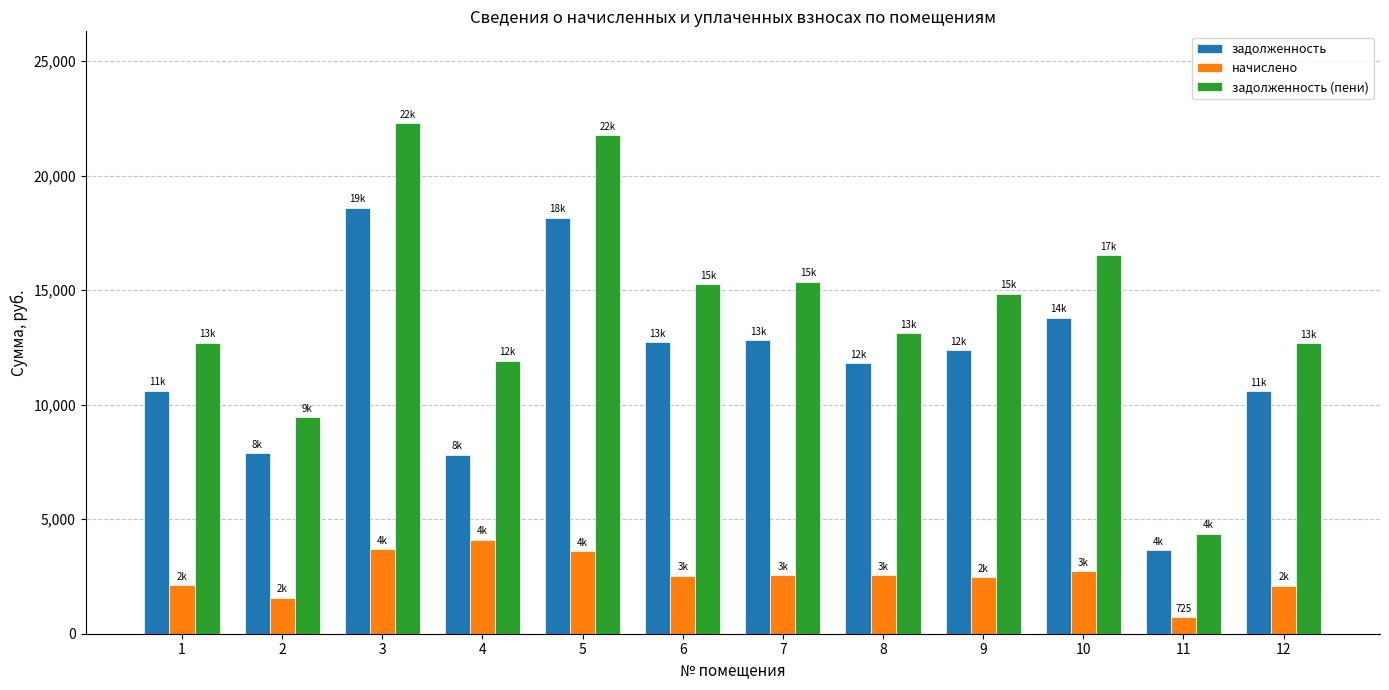

Is it true that задолженность (пени) equals 15268.4 at 6?

True